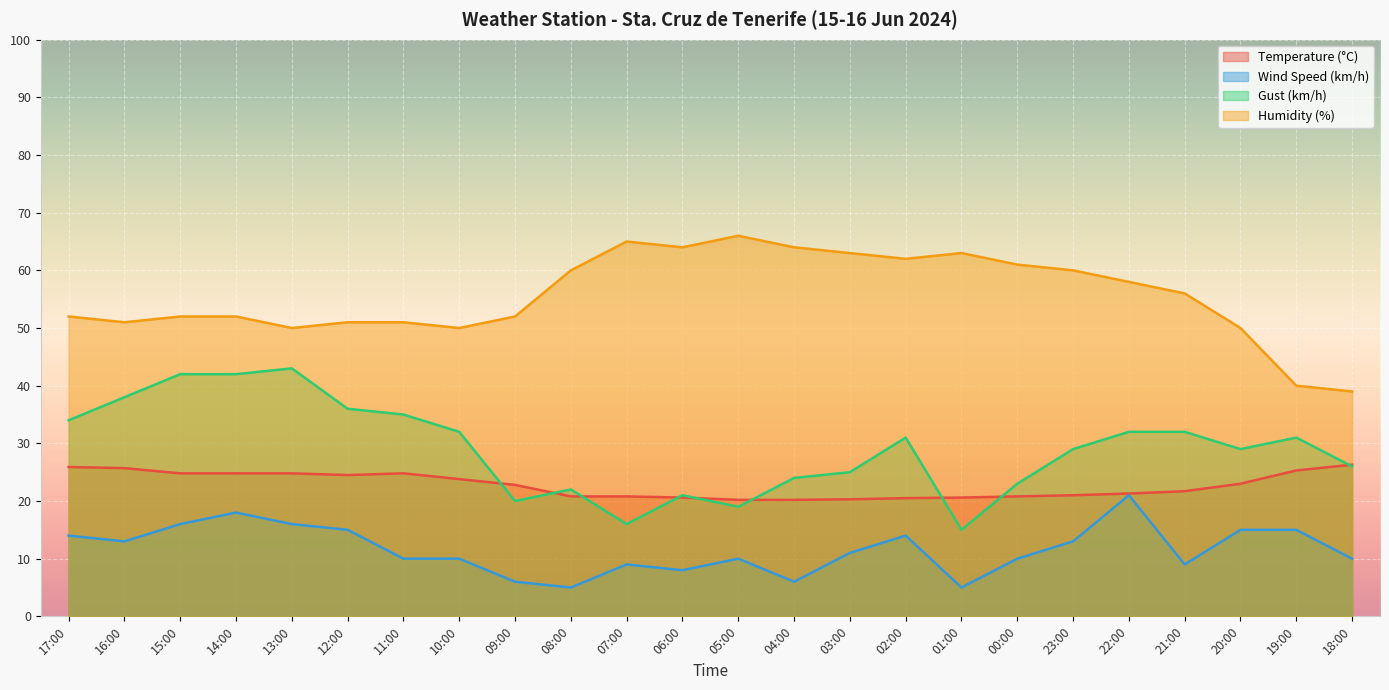

Read the Wind Speed (km/h) value at 19:00.

15.0